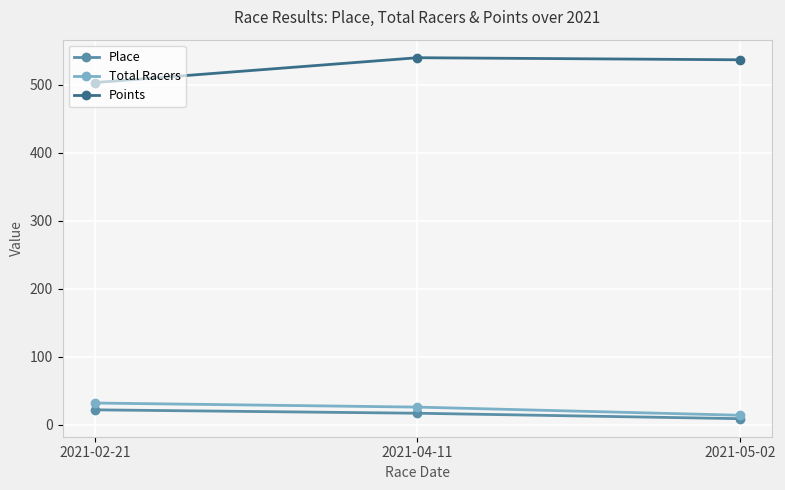

The Total Racers series shows 26.0 at 2021-04-11. True or false?

True